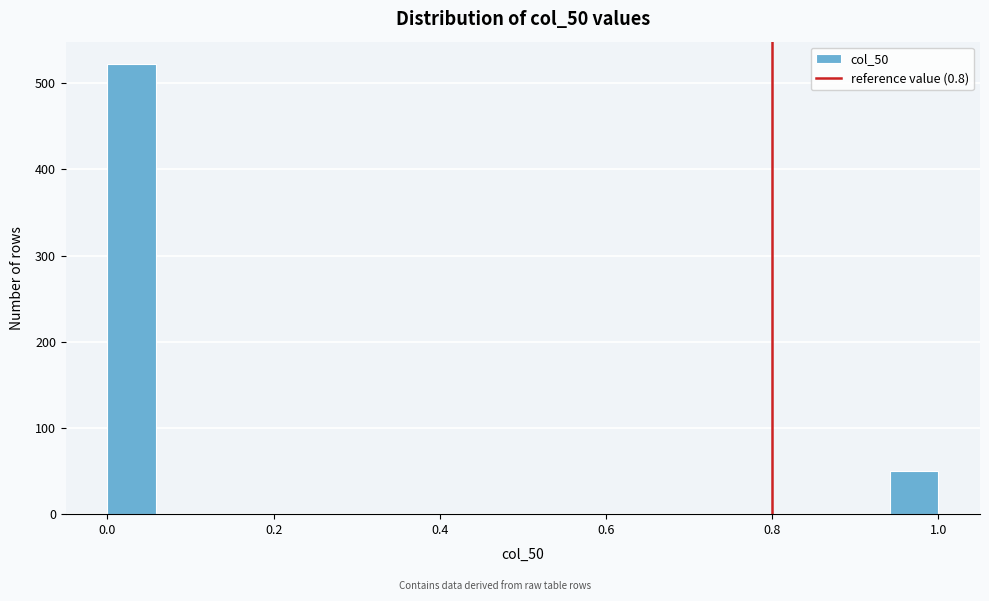

Around what value on the x-axis is the tallest bar? Give the approximate position of its centre, as read against the axis.

0.02